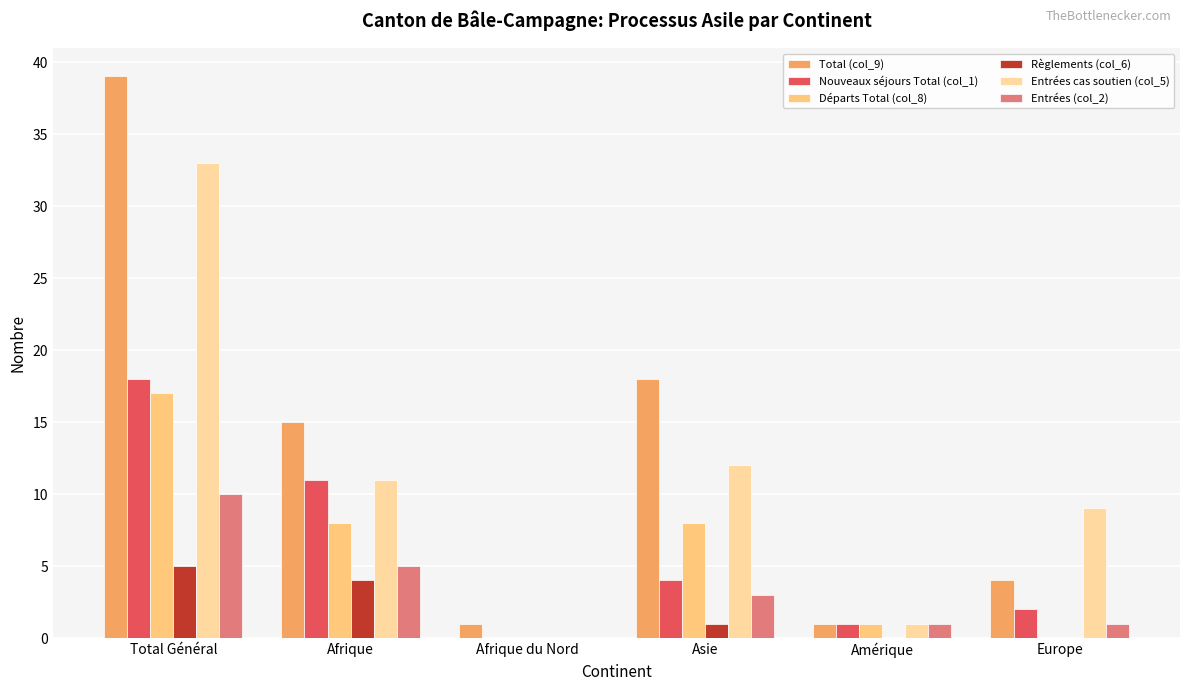

Is the value of Départs Total (col_8) at Afrique greater than the value of Total (col_9) at Asie?

No